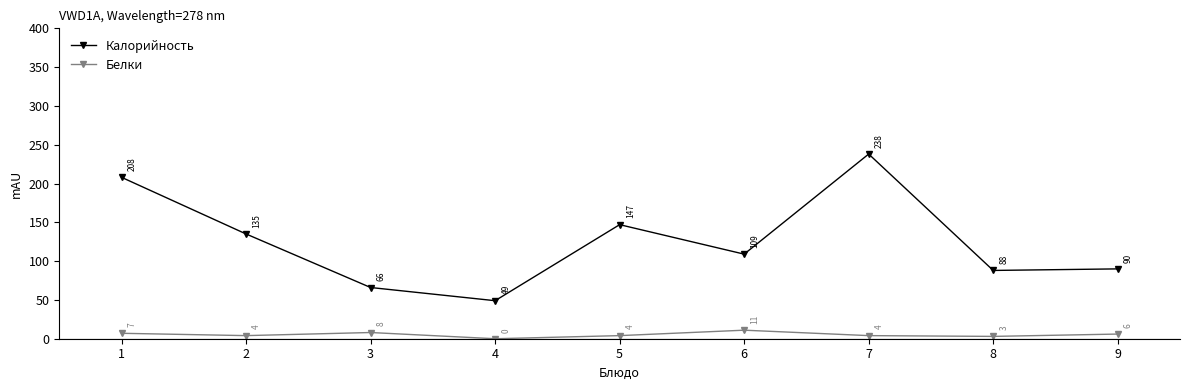

At how many categories does at least one series exceed 26?

9